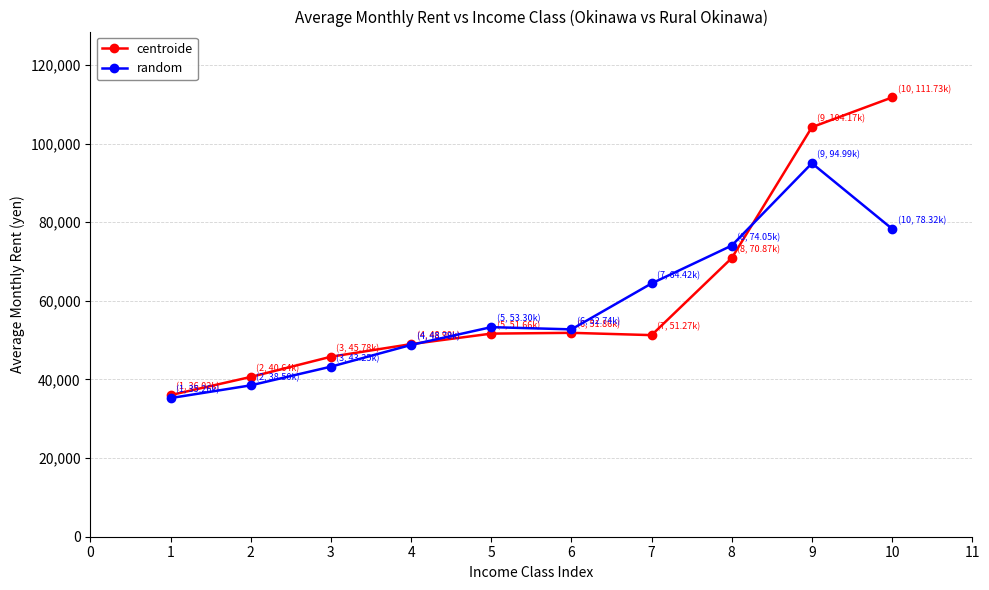

At how many categories does at least one series exceed 102365?

2